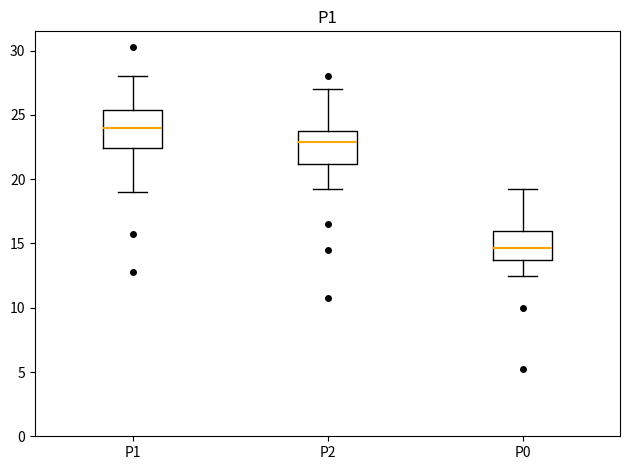

Reading left to right, read every box against the y-axis: the position of its median line, the range the box covers, and the ends of its whiskers. The values are not printed on the chart, so give them approximately, as read against the axis.

P1: median 24.0, box 22.5 to 25.5, whiskers 19.0 to 28.0
P2: median 23.0, box 21.0 to 24.0, whiskers 19.5 to 27.0
P0: median 14.5, box 13.5 to 16.0, whiskers 12.5 to 19.5